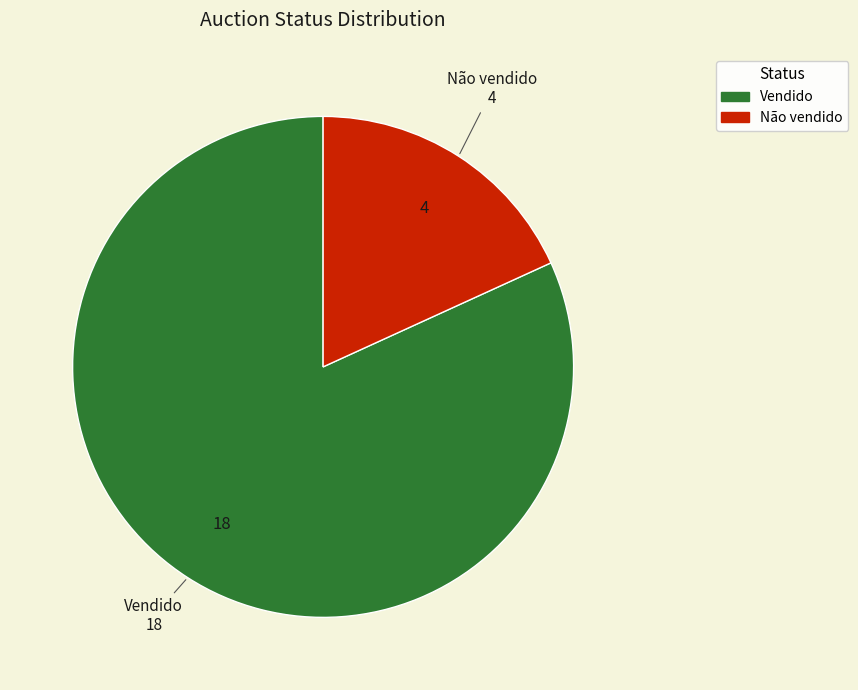

The Vendido slice represents 92% of the pie. True or false?

False